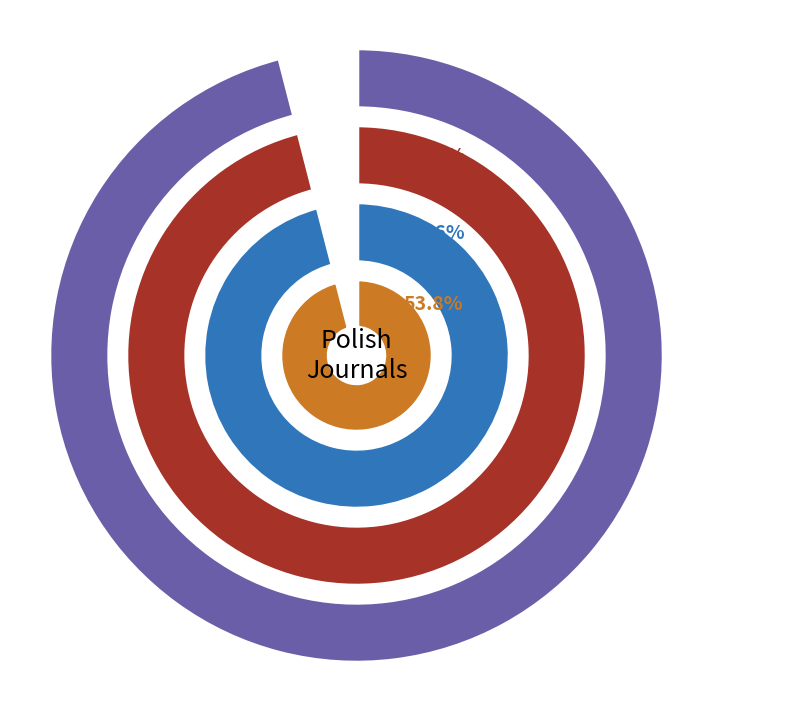

The 2 slice represents 26% of the pie. True or false?

False